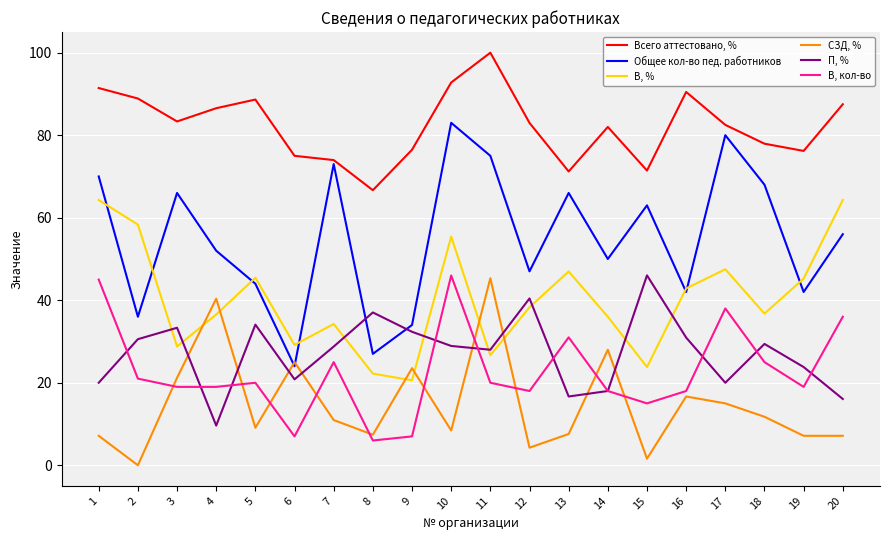

The value of П, % at 17 is 4.2. True or false?

False